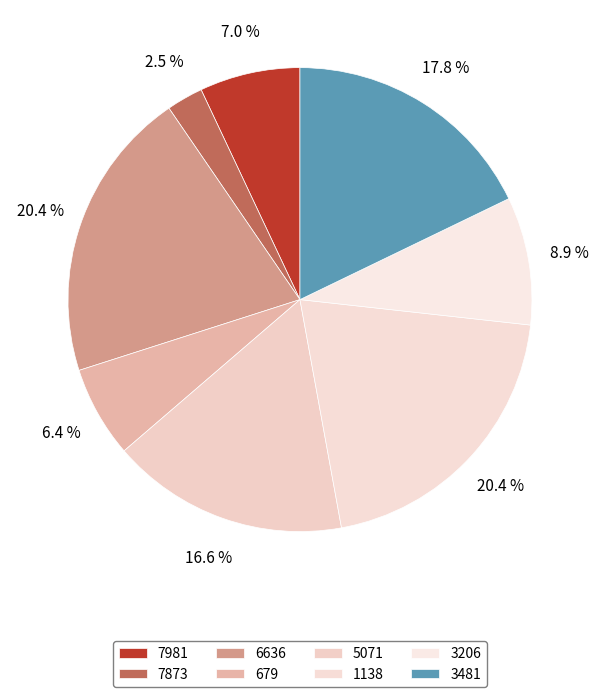

What is the change in value from 7981 to 3481?

+34